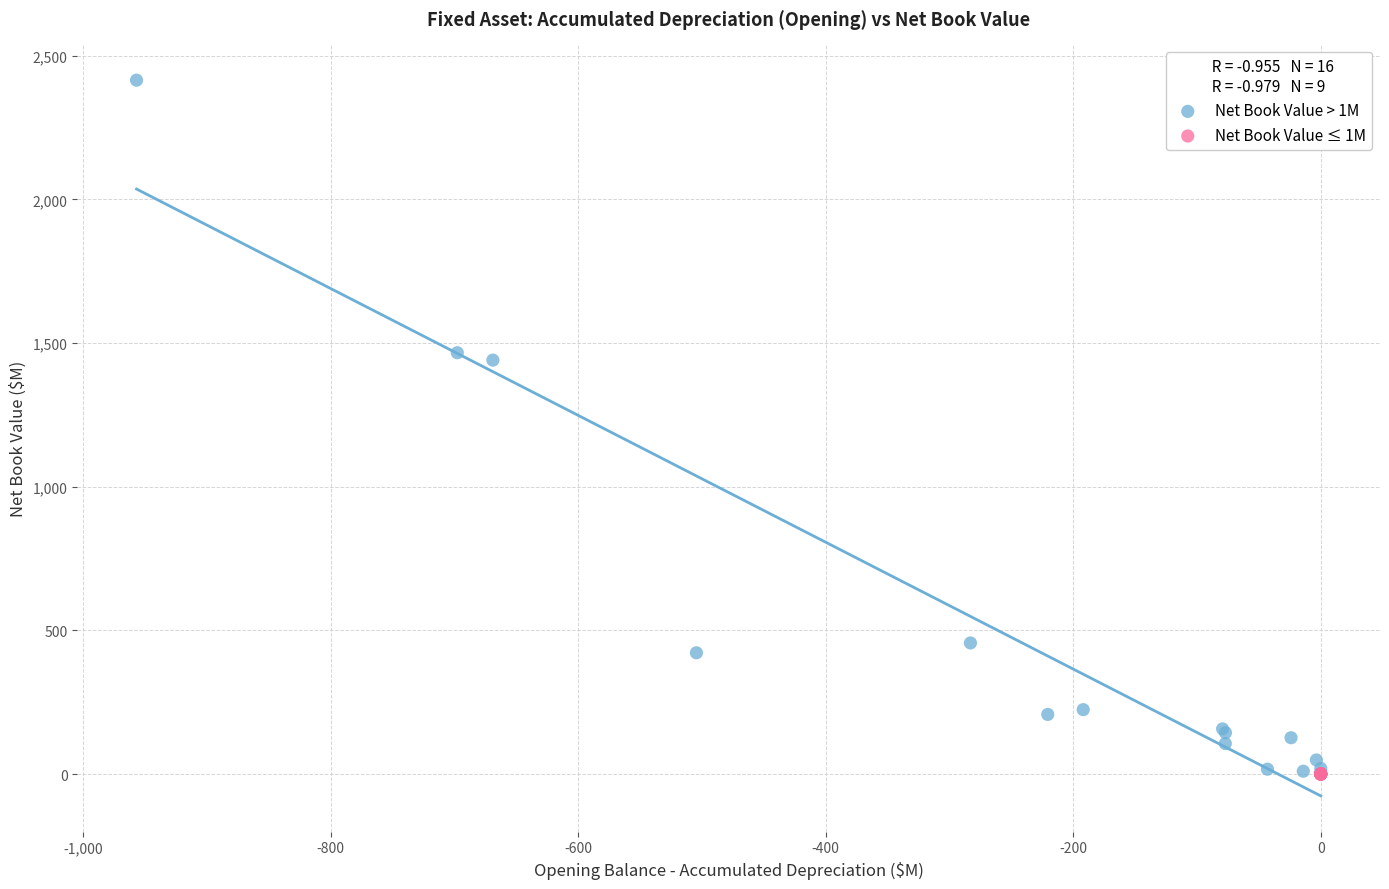

What are all the series names shown in the legend?

Net Book Value > 1M, Net Book Value ≤ 1M